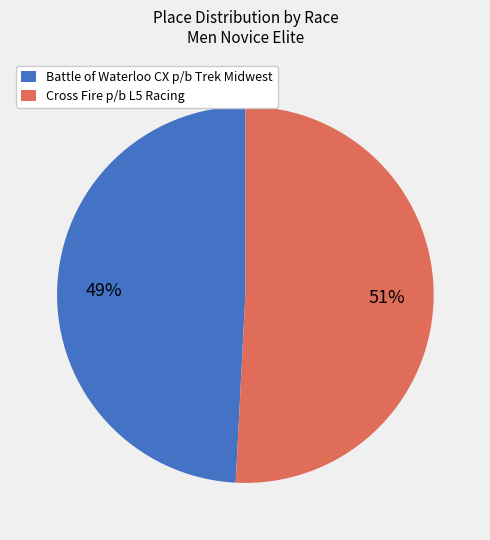

What percentage is the Battle of Waterloo CX p/b Trek Midwest slice, to the nearest percent?

49%